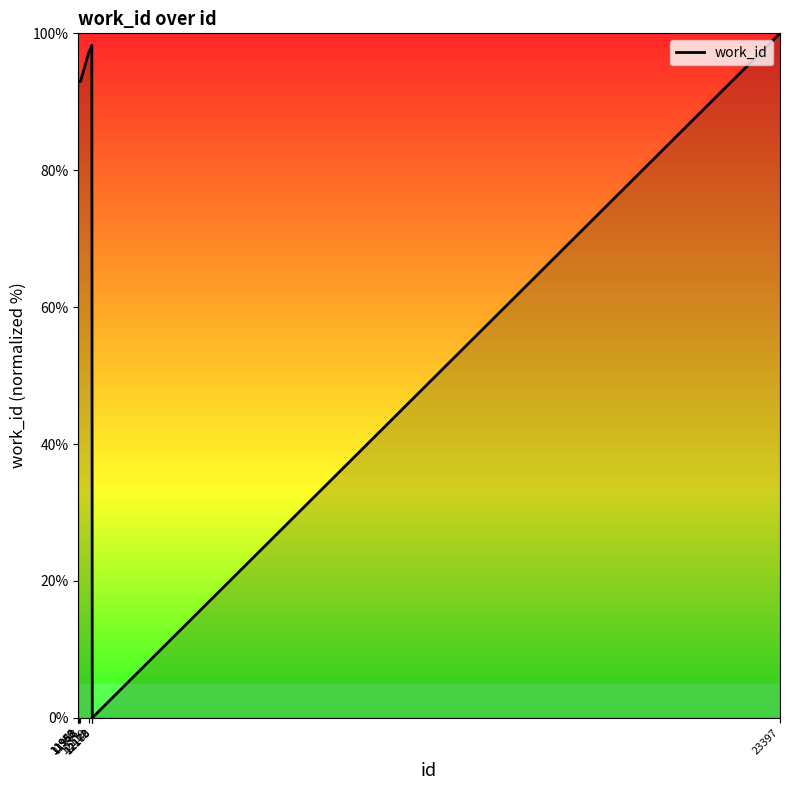

What is the greatest value displayed?

100.0